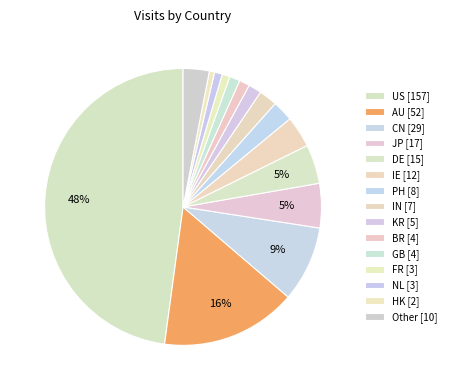

To the nearest percent, what is the combined percentage of NL and Other?

4%